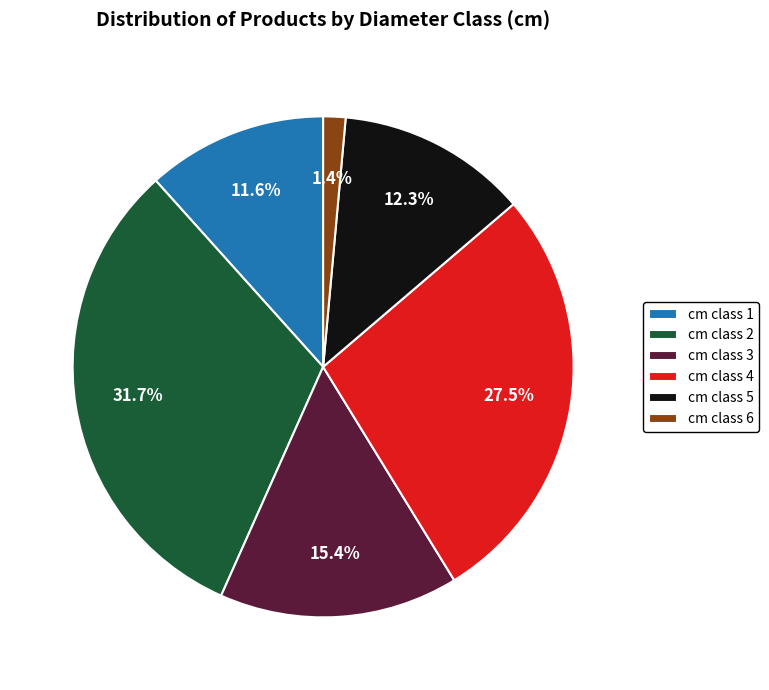

Which has a higher value, cm class 3 or cm class 1?

cm class 3